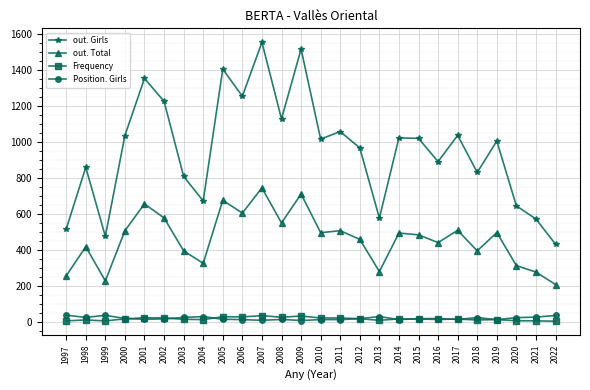

True or false: out. Girls and Frequency cross at least once.

False